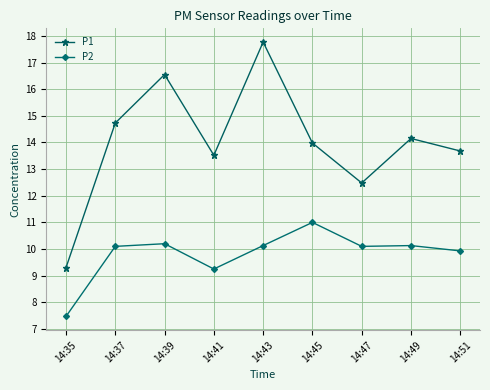

How many series are shown in this chart?

2